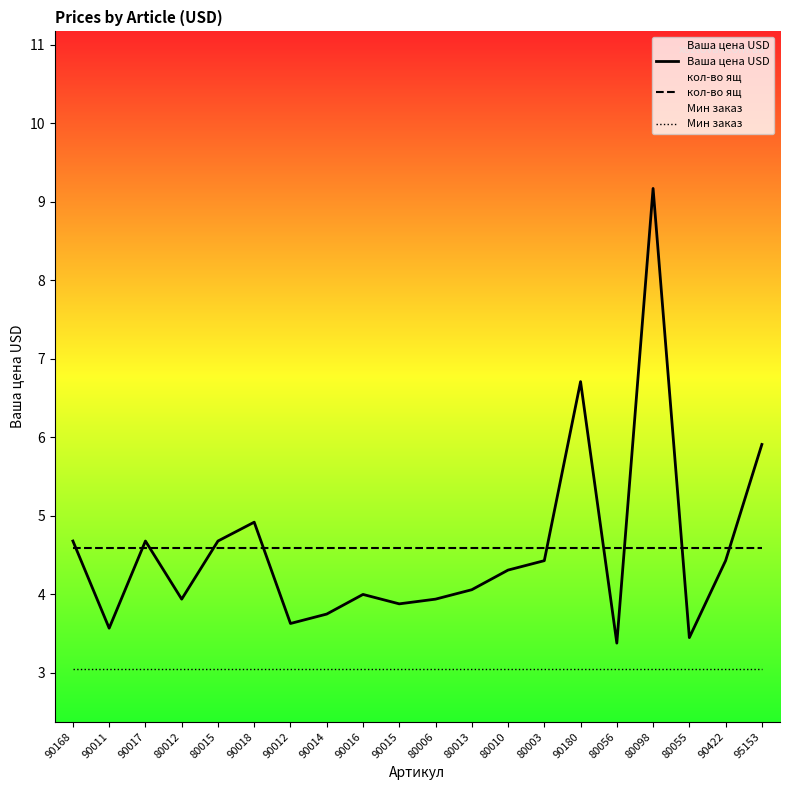

What position from the right is 80056?

5